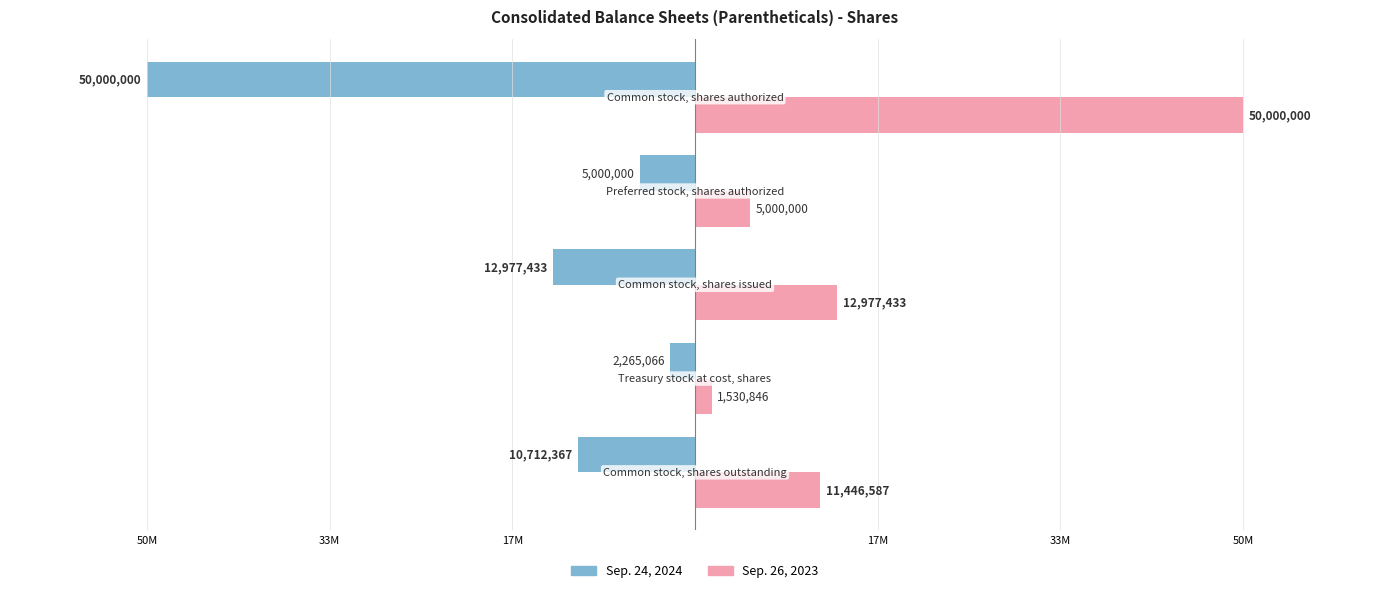

What is the difference between the maximum and minimum values in the Sep. 26, 2023 series?

48469154